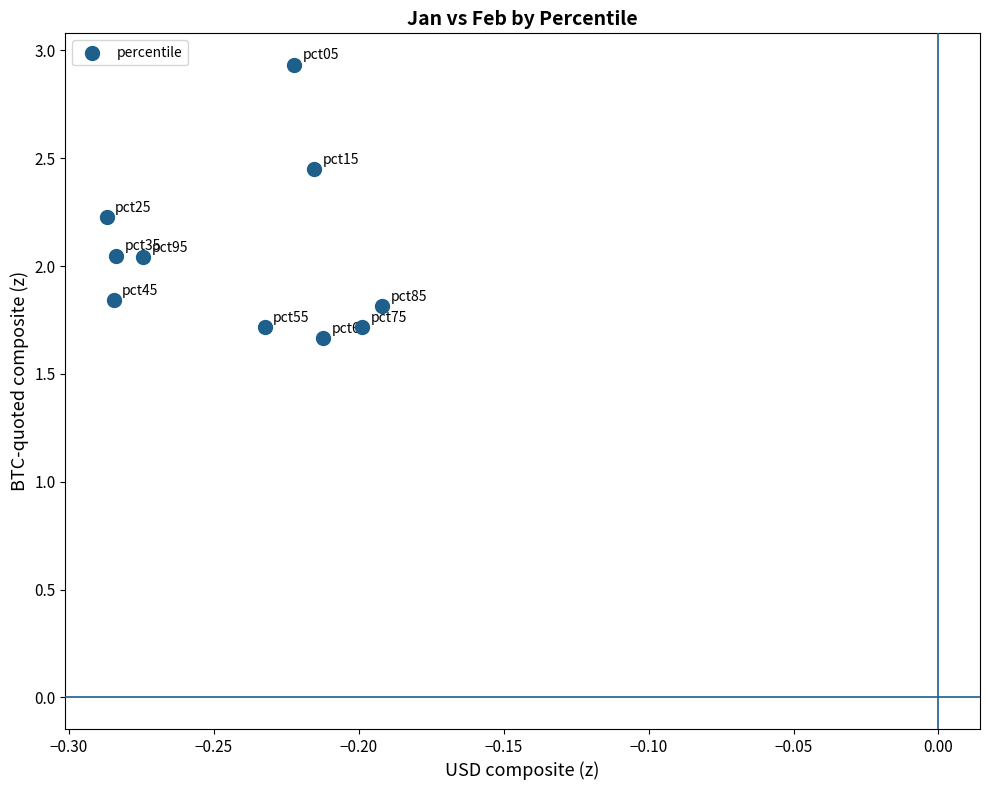

What is the range of Y values (max minus min)?

1.3